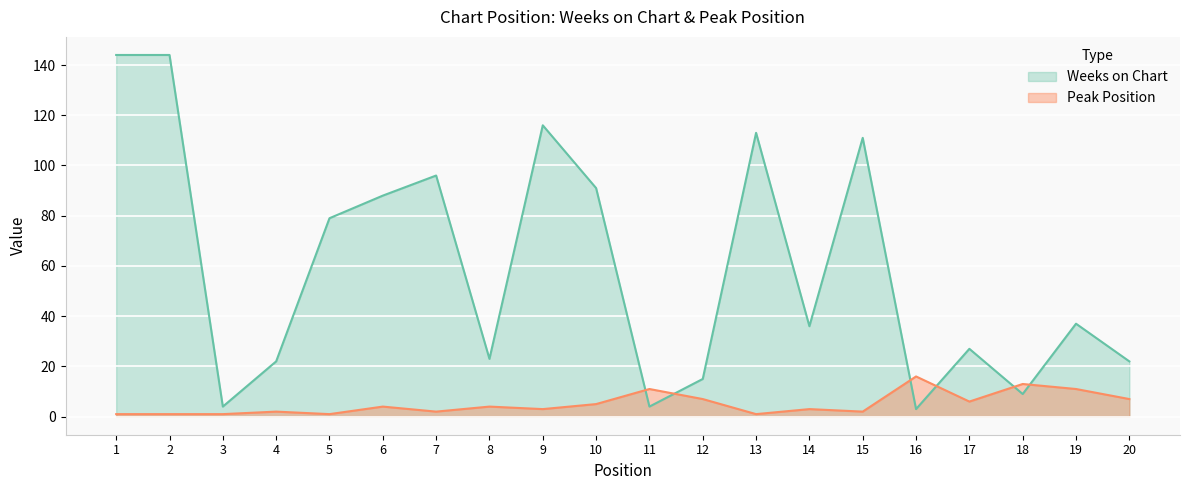

Rank the series by their average value, from lowest to highest.

Peak Position, Weeks on Chart